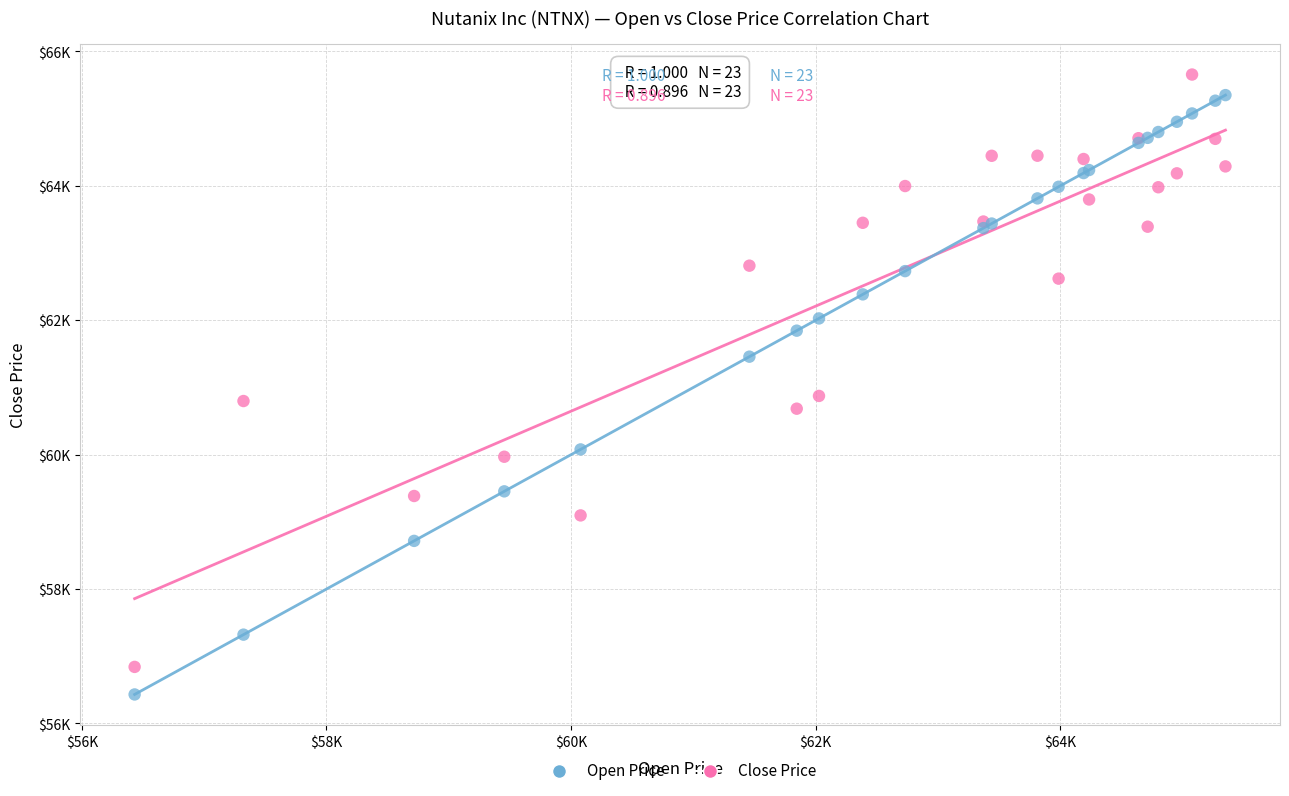

Which series reaches the minimum Y coordinate?

Open Price